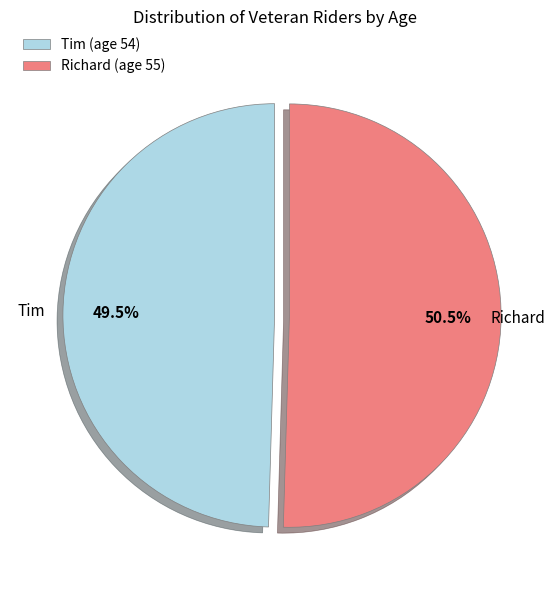

Which has a higher value, Tim or Richard?

Richard